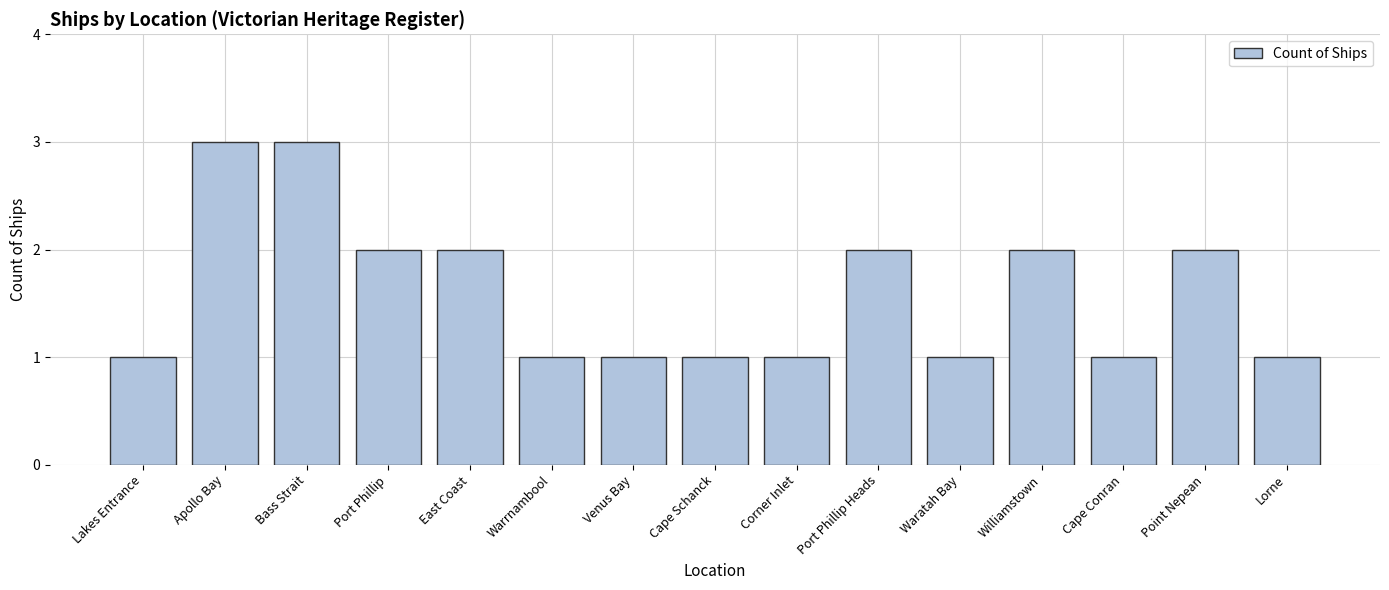

Reading left to right, extract all data points from this chart.

Lakes Entrance=1	Apollo Bay=3	Bass Strait=3	Port Phillip=2	East Coast=2	Warrnambool=1	Venus Bay=1	Cape Schanck=1	Corner Inlet=1	Port Phillip Heads=2	Waratah Bay=1	Williamstown=2	Cape Conran=1	Point Nepean=2	Lorne=1